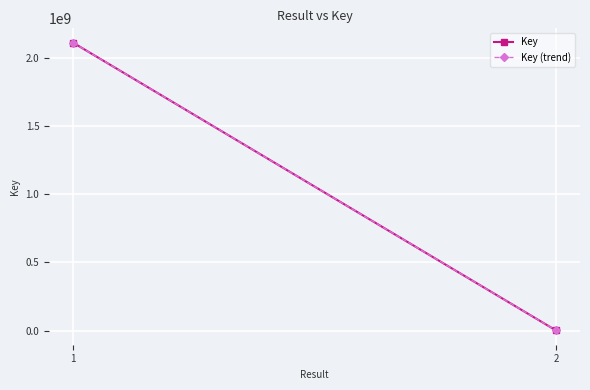

What are all the series names shown in the legend?

Key, Key (trend)